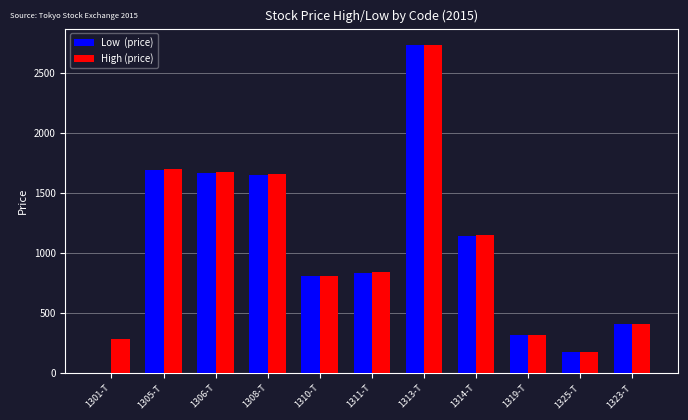

Which category has the highest value across all series?

1313-T